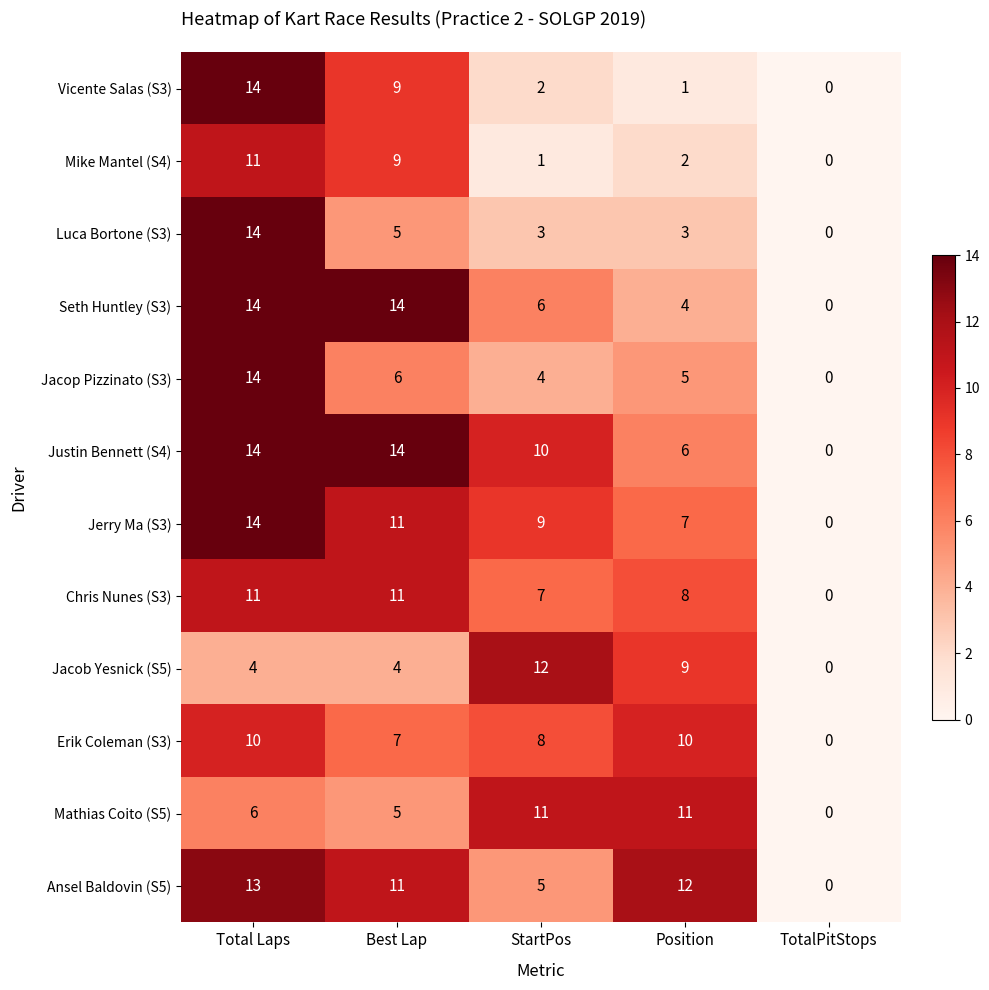

The Jerry Ma (S3) series shows 24 at Total Laps. True or false?

False